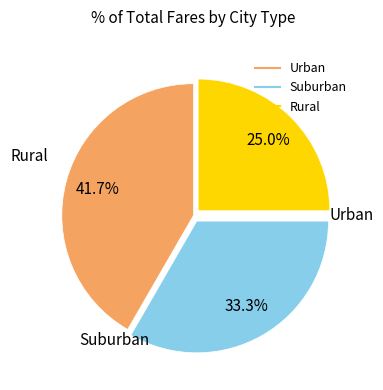

How many slices are in this pie chart?

3